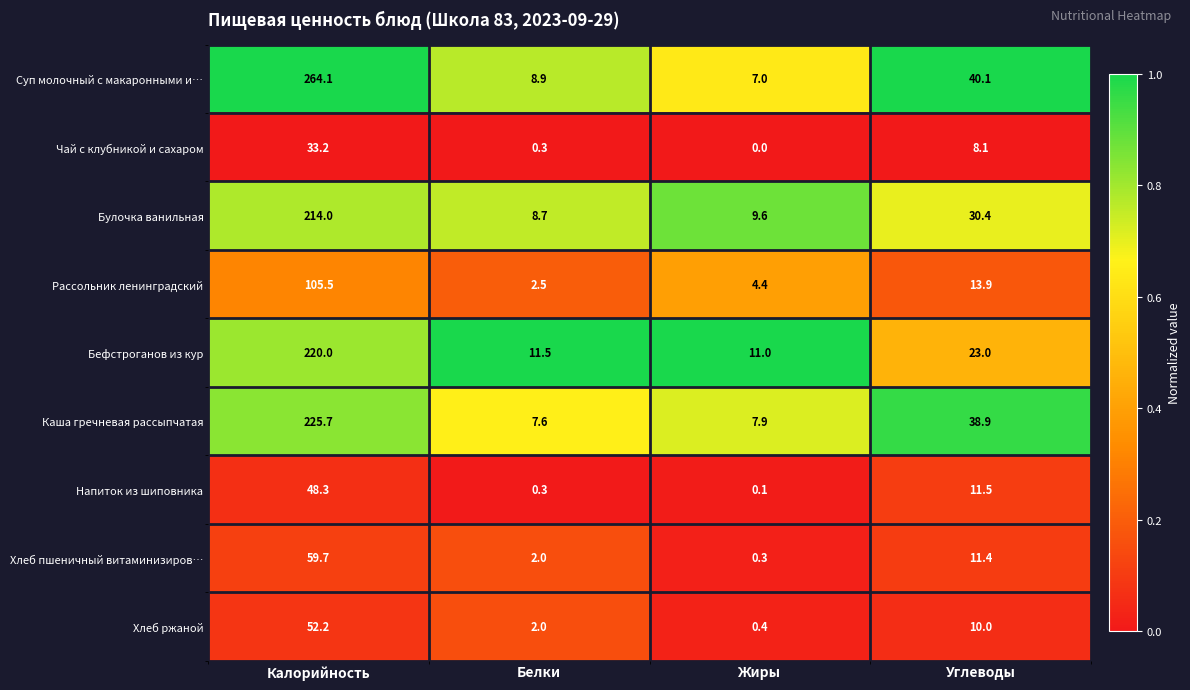

How many categories are shown in the chart?

4